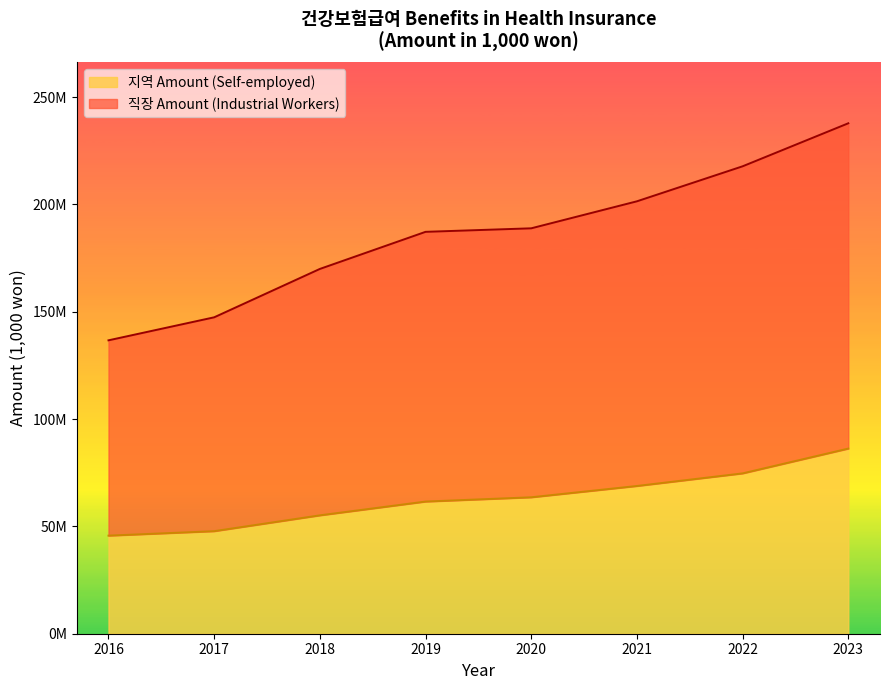

Is it true that 직장 Amount (Industrial Workers) equals 217726393 at 2022?

True